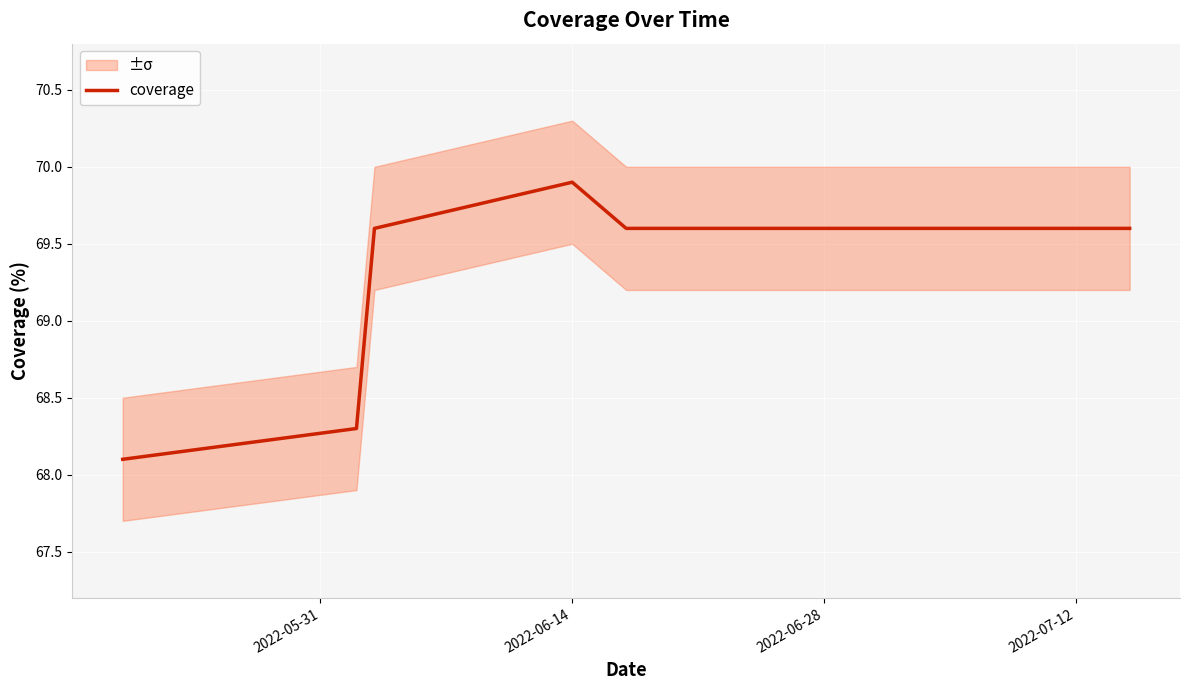

How many points are higher than both their immediate neighbors (excluding endpoints)?

1